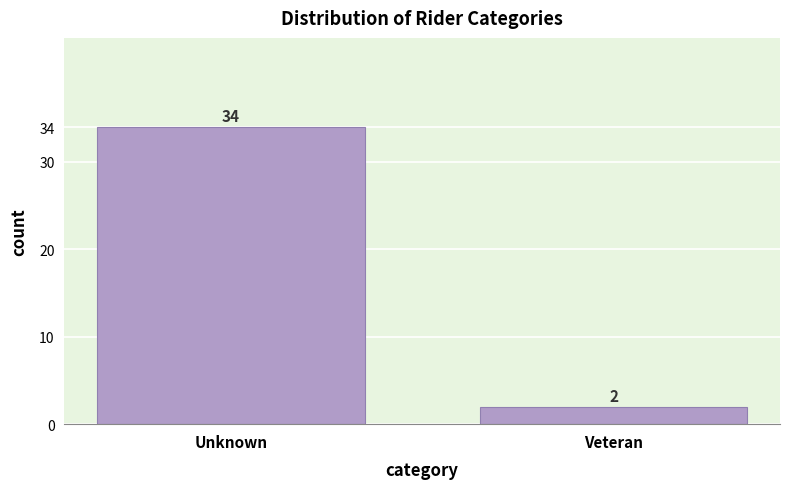

Reading left to right, transcribe all the data shown in this chart.

34	2